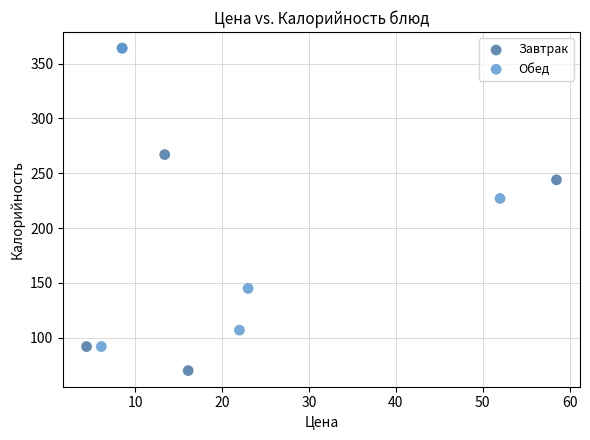

Which series contains the lowest Y value?

Завтрак